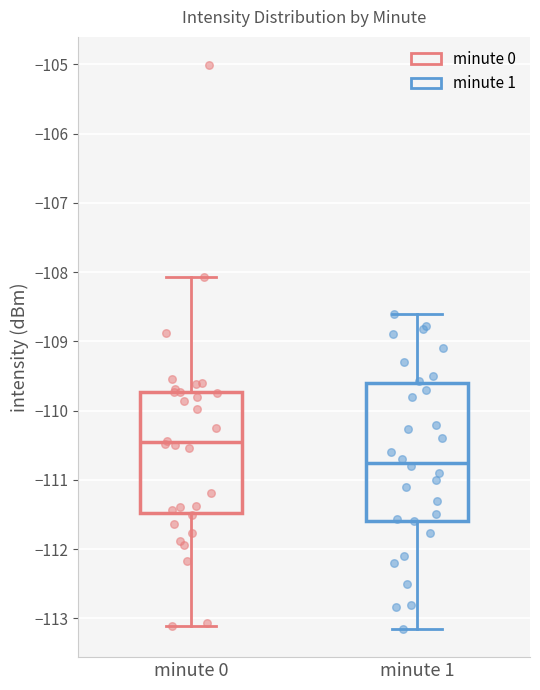

Where does the upper whisker of the box for minute 1 end on the y-axis? The values are not printed on the chart, so give them approximately, as read against the axis.

-108.6